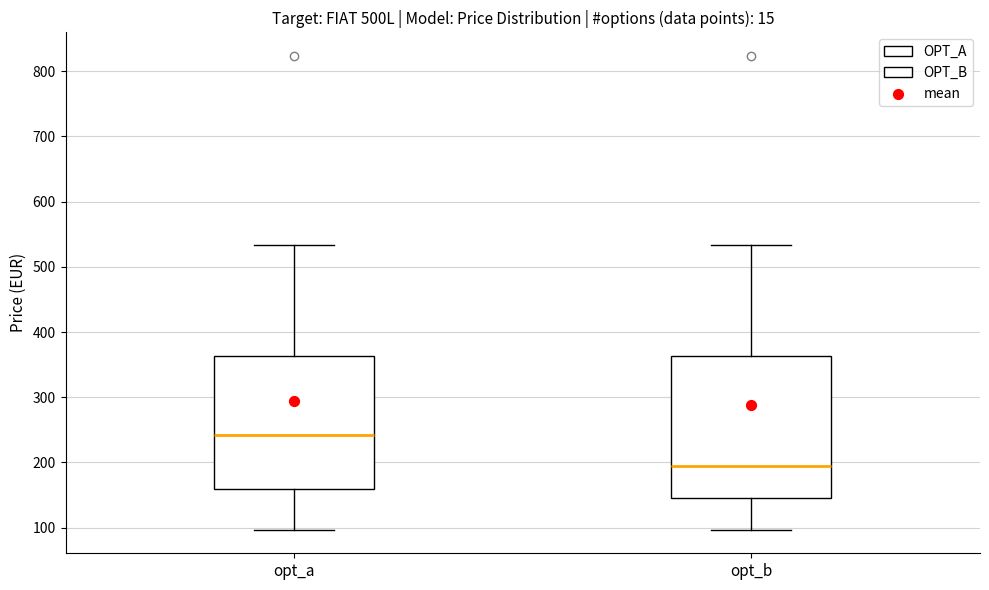

Which box's median line is the lowest?

opt_b